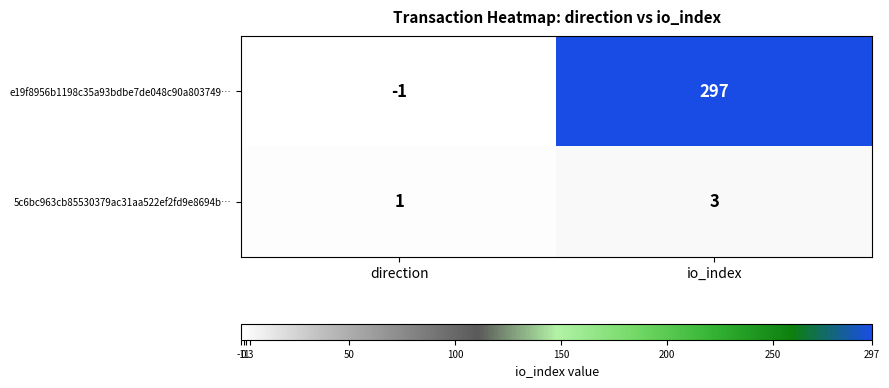

At how many categories does at least one series exceed 44?

1